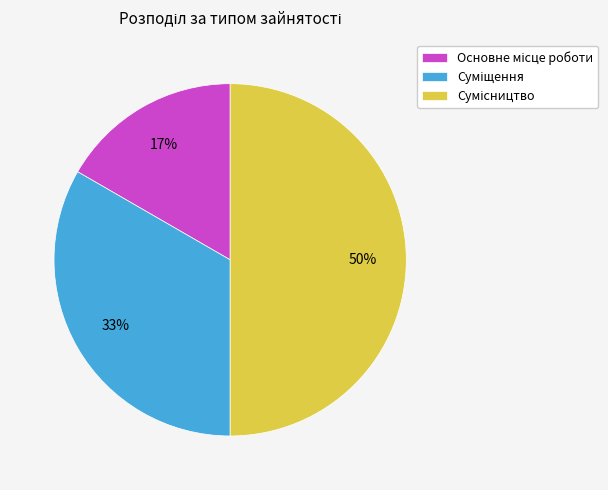

To the nearest percent, what is the difference between the largest and smallest slice percentages?

33%